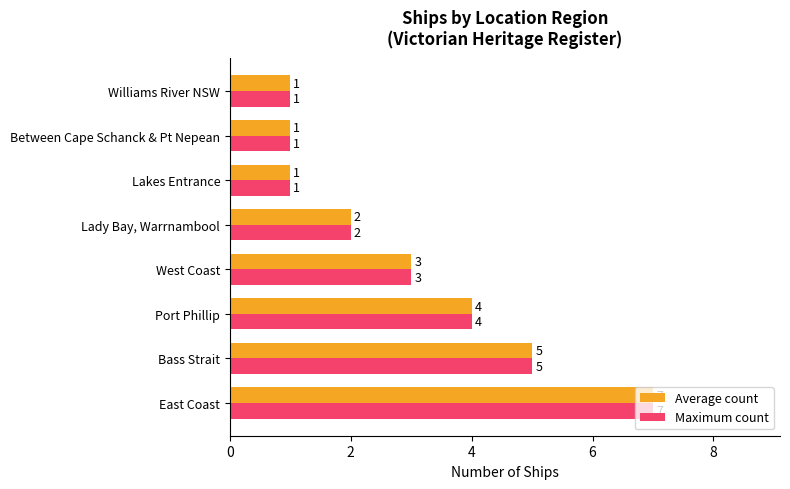

What is the highest value of the Maximum count series?

7